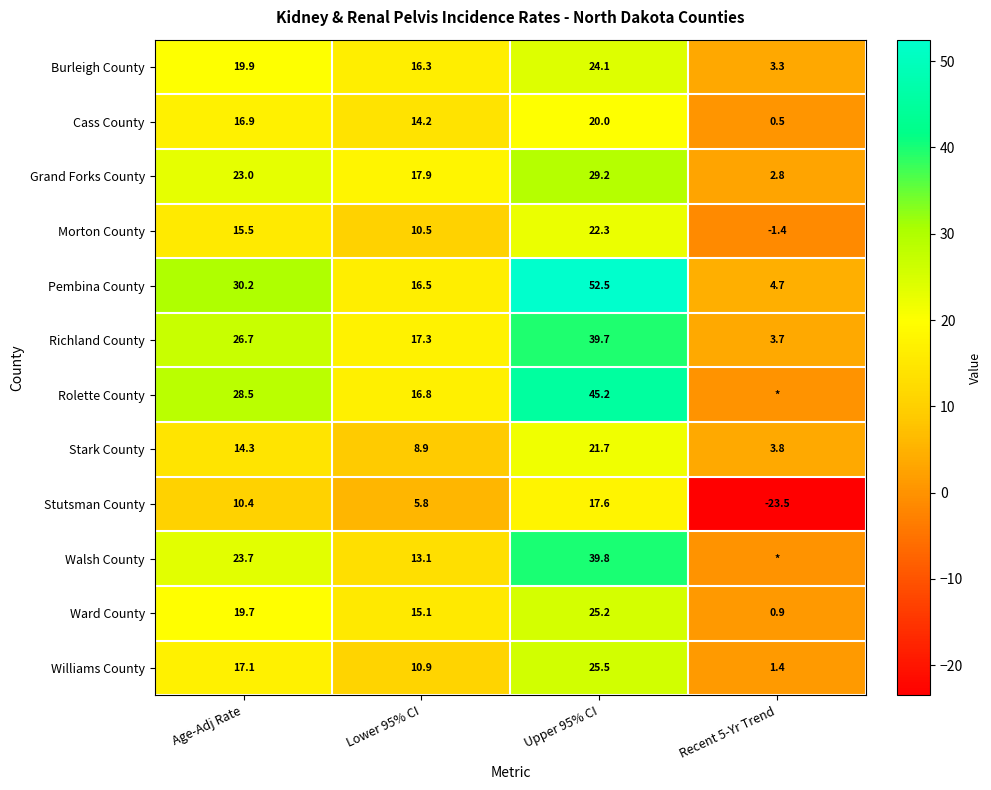

How many series are shown in this chart?

12